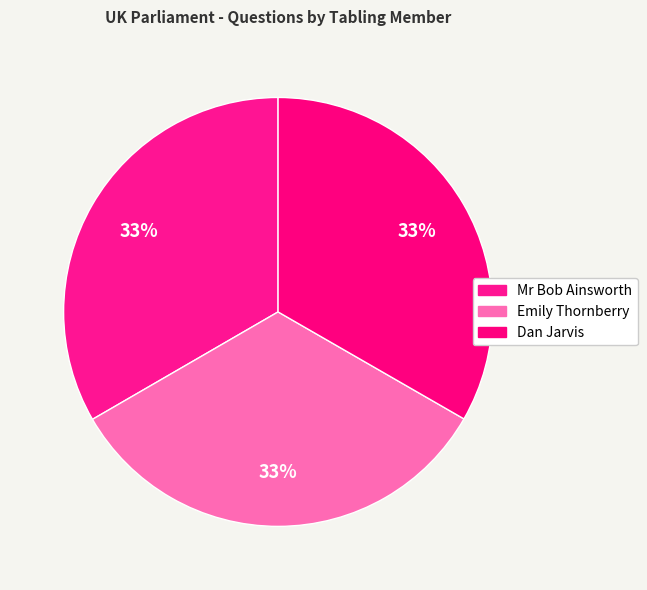

Is there any slice that represents more than half of the pie?

No